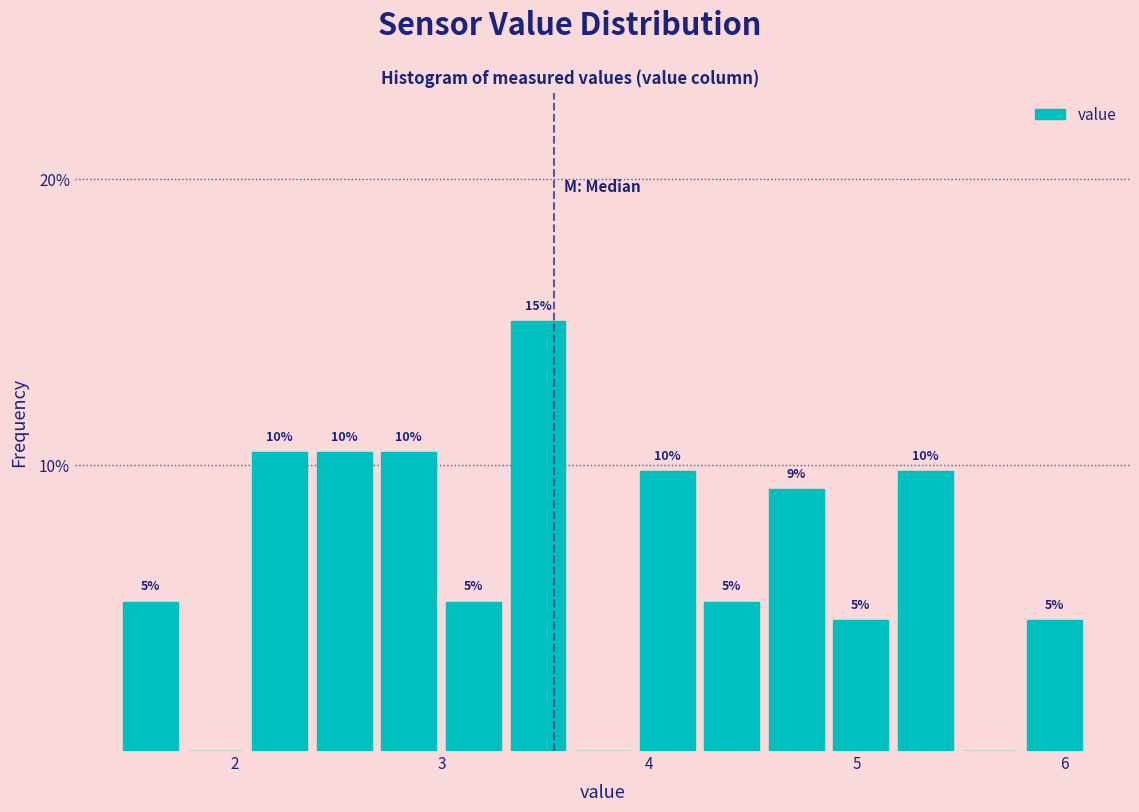

Around what value on the x-axis is the tallest bar? Give the approximate position of its centre, as read against the axis.

3.5